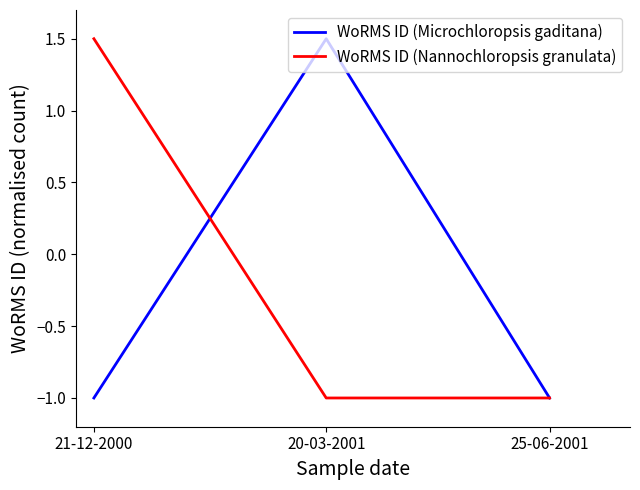

What position from the left is 20-03-2001?

2